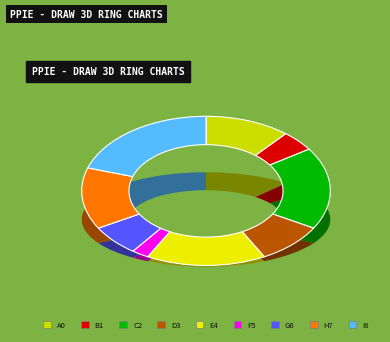

True or false: 4 accounts for 29% of the total.

False